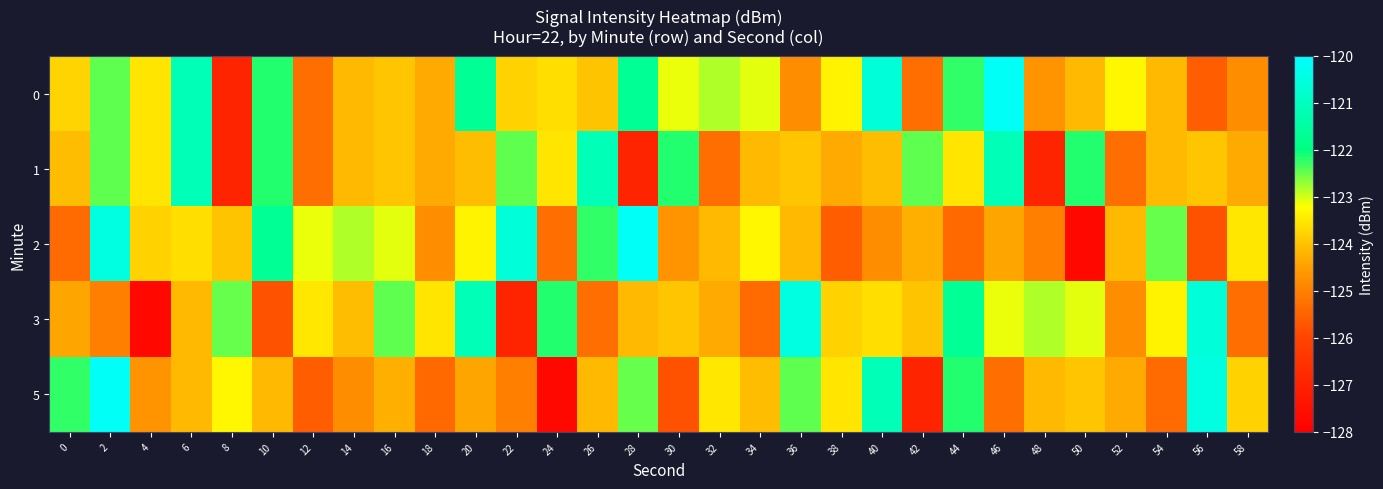

At which category is the sum across all series the highest?

2